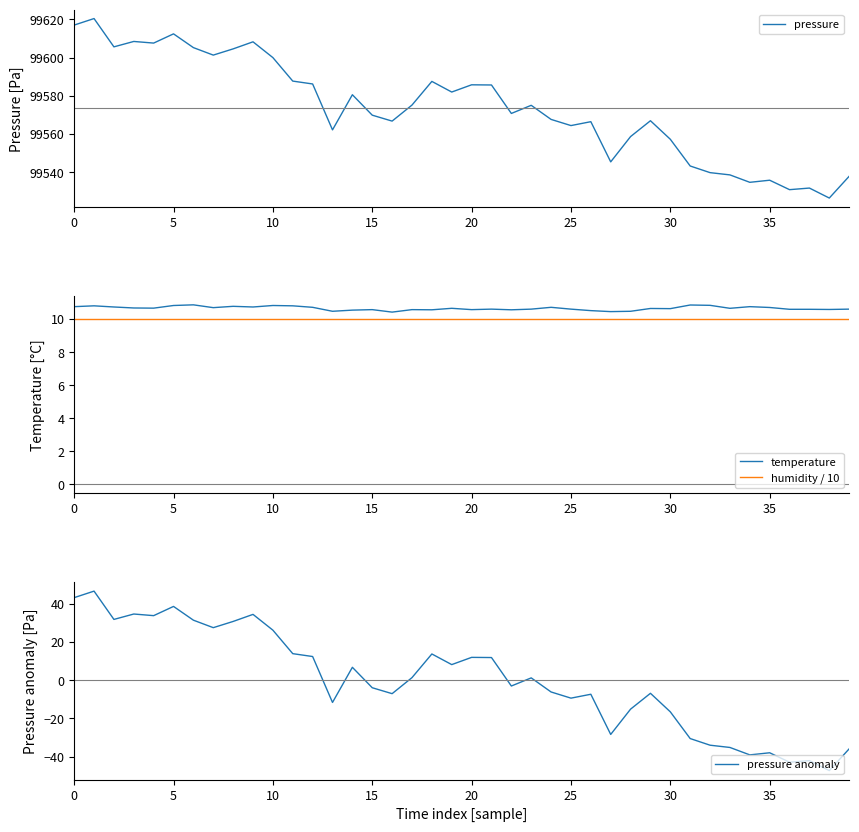

What is the average value of the humidity / 10 series?

10.0